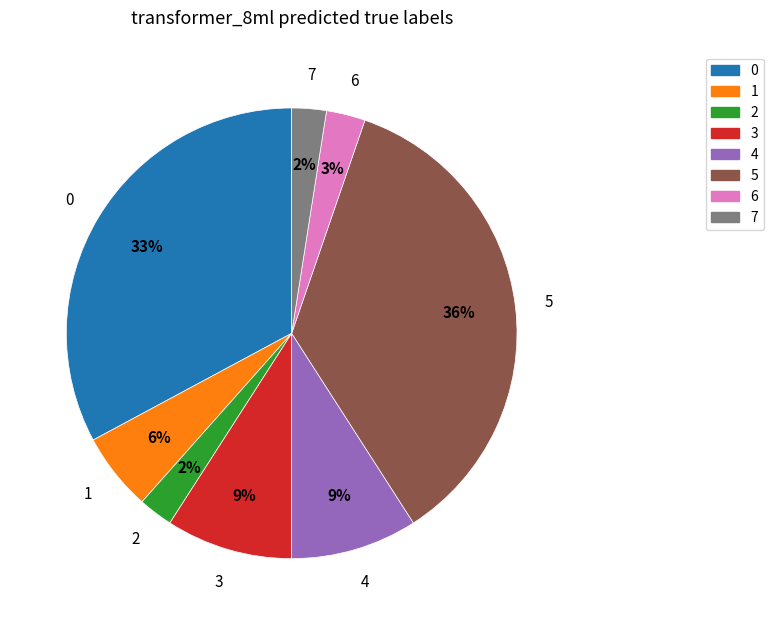

Is there any slice that represents more than half of the pie?

No